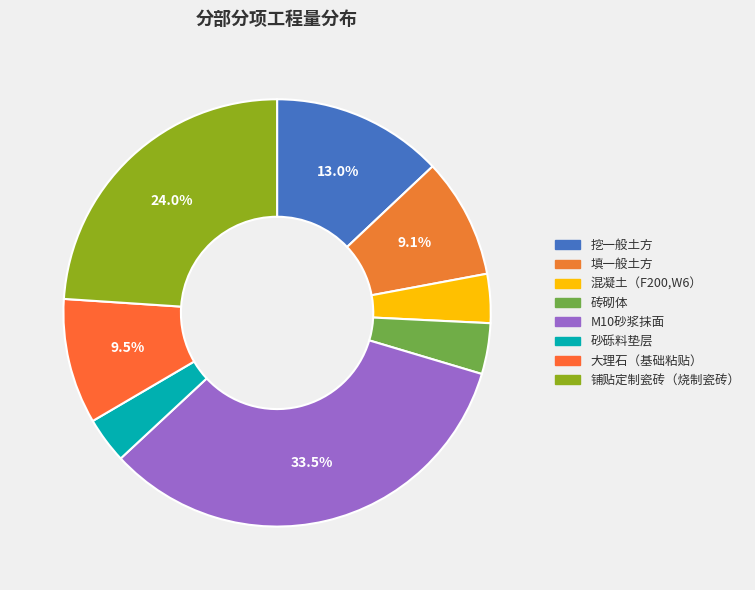

How many slices are in this pie chart?

8